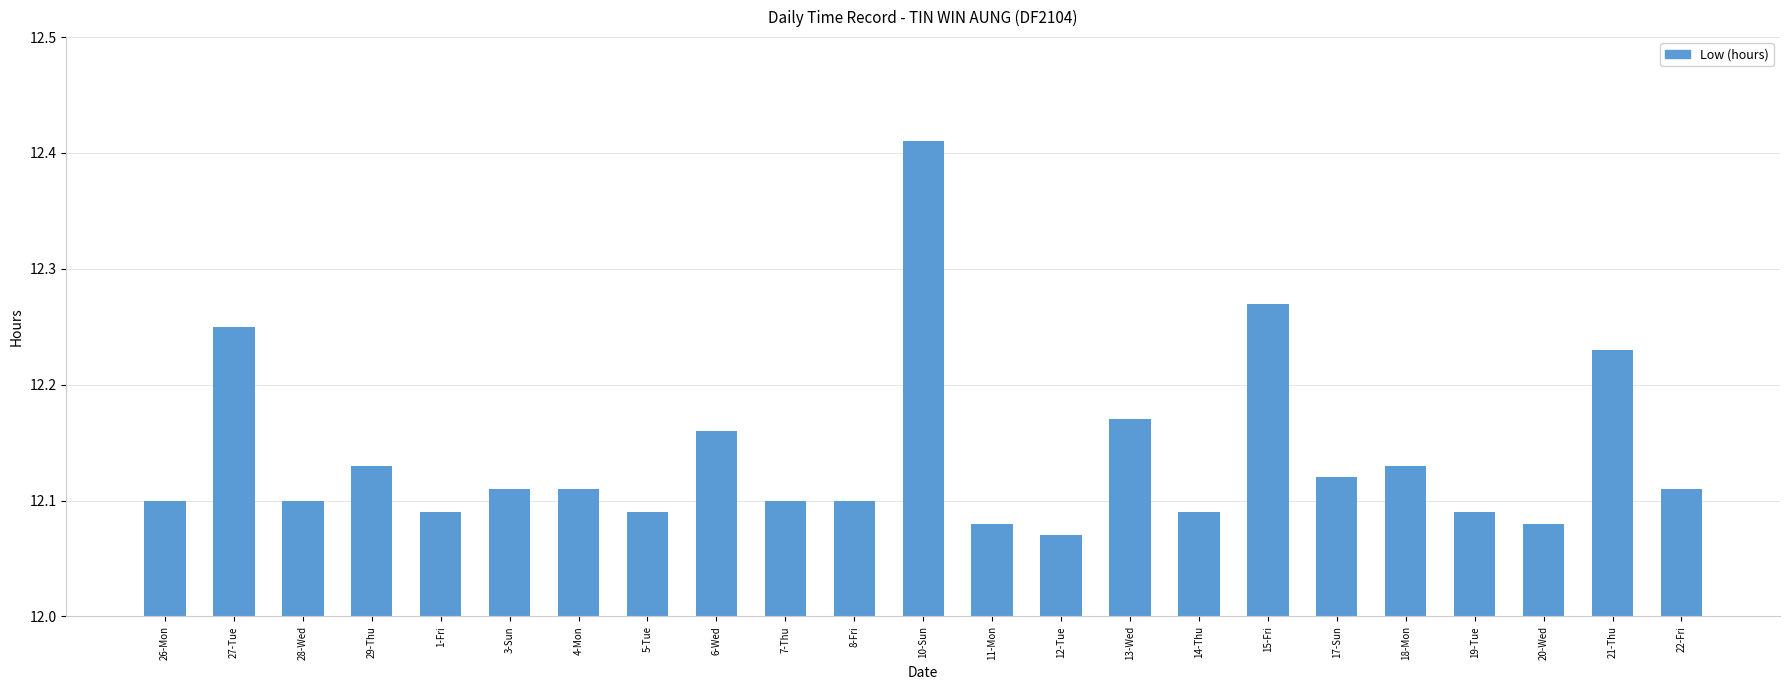

Between 21-Thu and 28-Wed, which is larger?

21-Thu